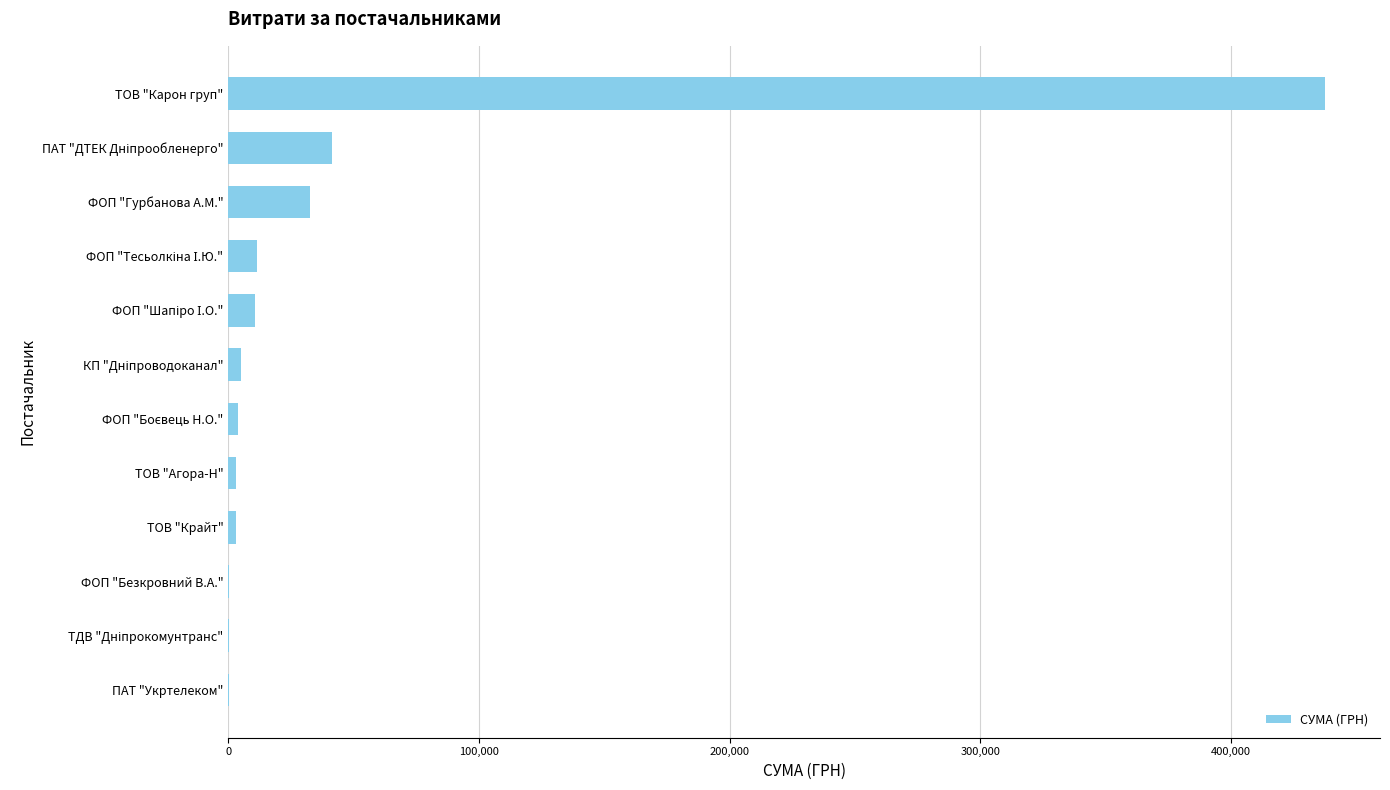

The value at ФОП "Гурбанова А.М." is 11541.6. True or false?

False